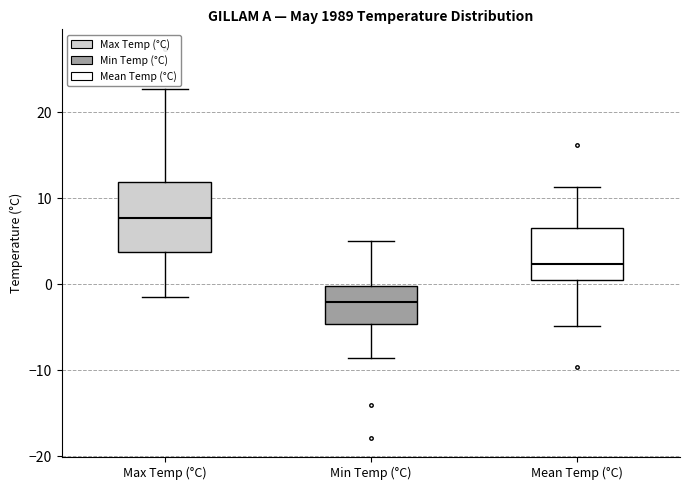

Where does the lower whisker of the box for Mean Temp (°C) end on the y-axis? The values are not printed on the chart, so give them approximately, as read against the axis.

-5